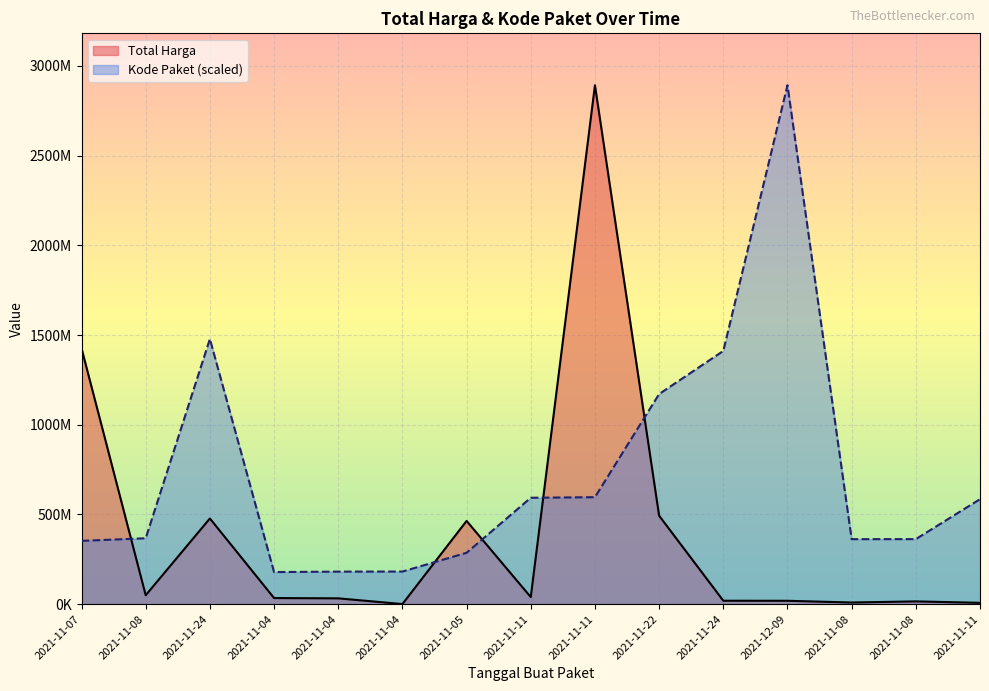

In Total Harga, how many points are lower than both neighbors (excluding endpoints)?

4